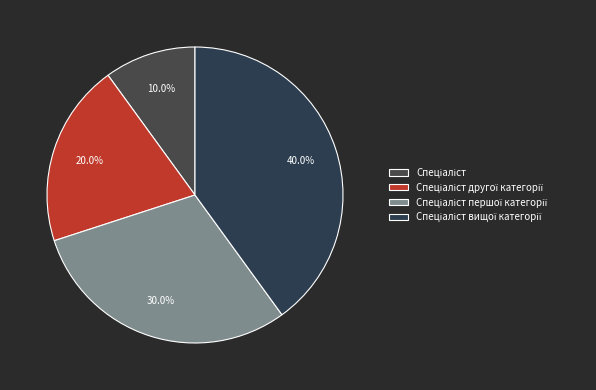

Is it true that Спеціаліст першої категорії is 30% of the pie?

True